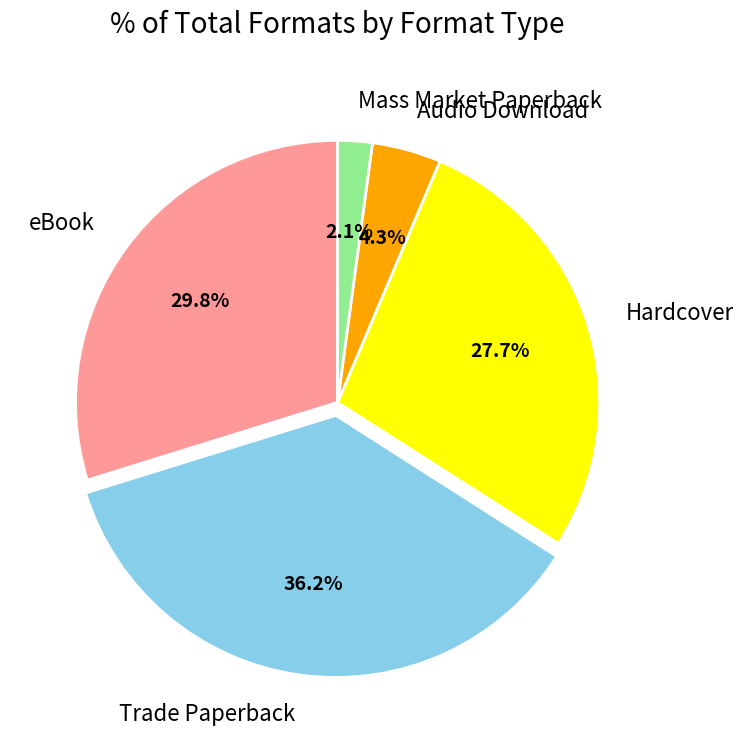

To the nearest percent, what portion does eBook represent?

30%